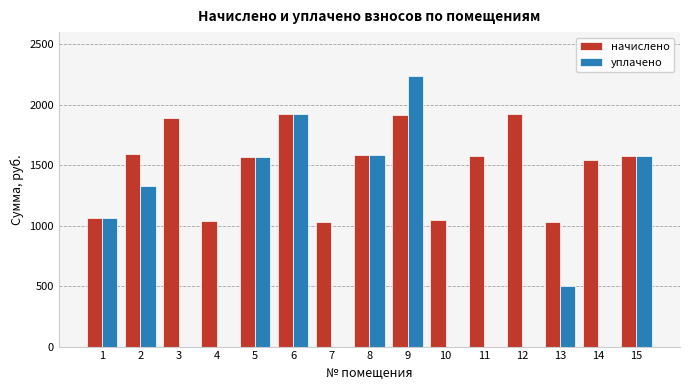

What is the sum of all уплачено values?

11782.9